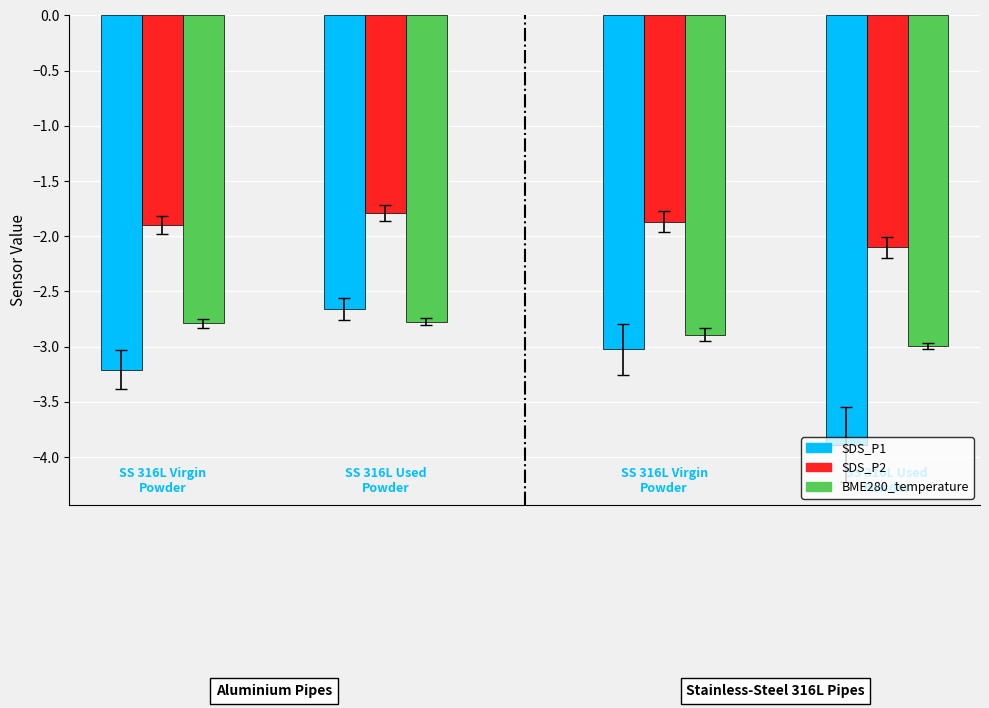

What is the value of the BME280_temperature bar at the 3rd from the left?

-2.9